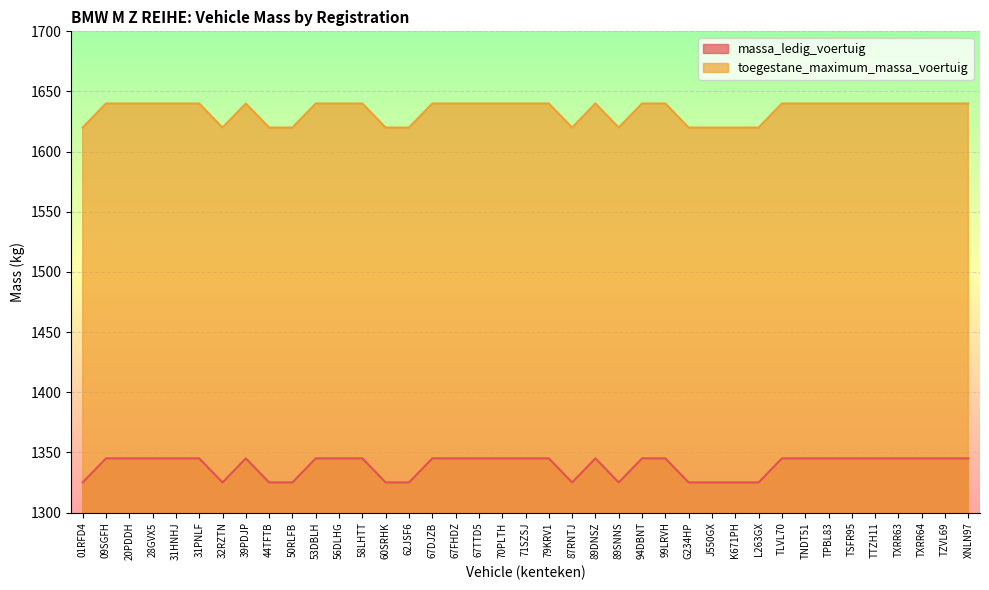

True or false: toegestane_maximum_massa_voertuig and massa_ledig_voertuig cross at least once.

False